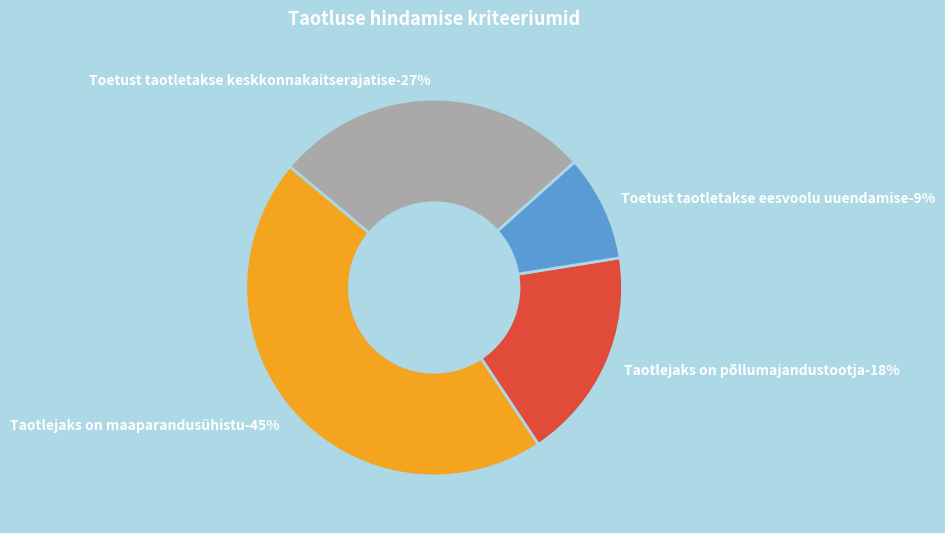

Is there a majority slice in this chart?

No